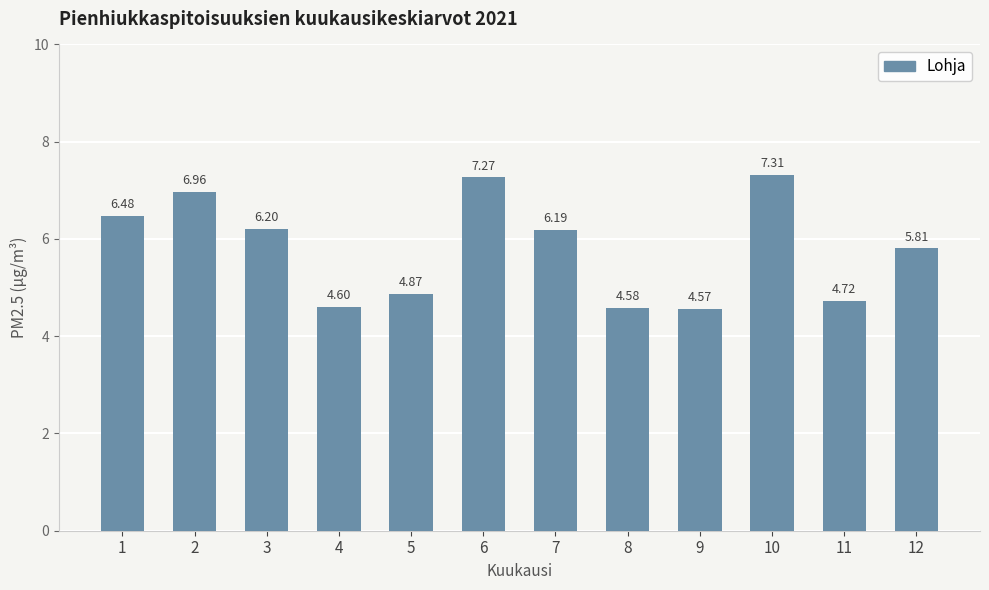

What is the ratio of the value at 9 to the value at 6?

0.6